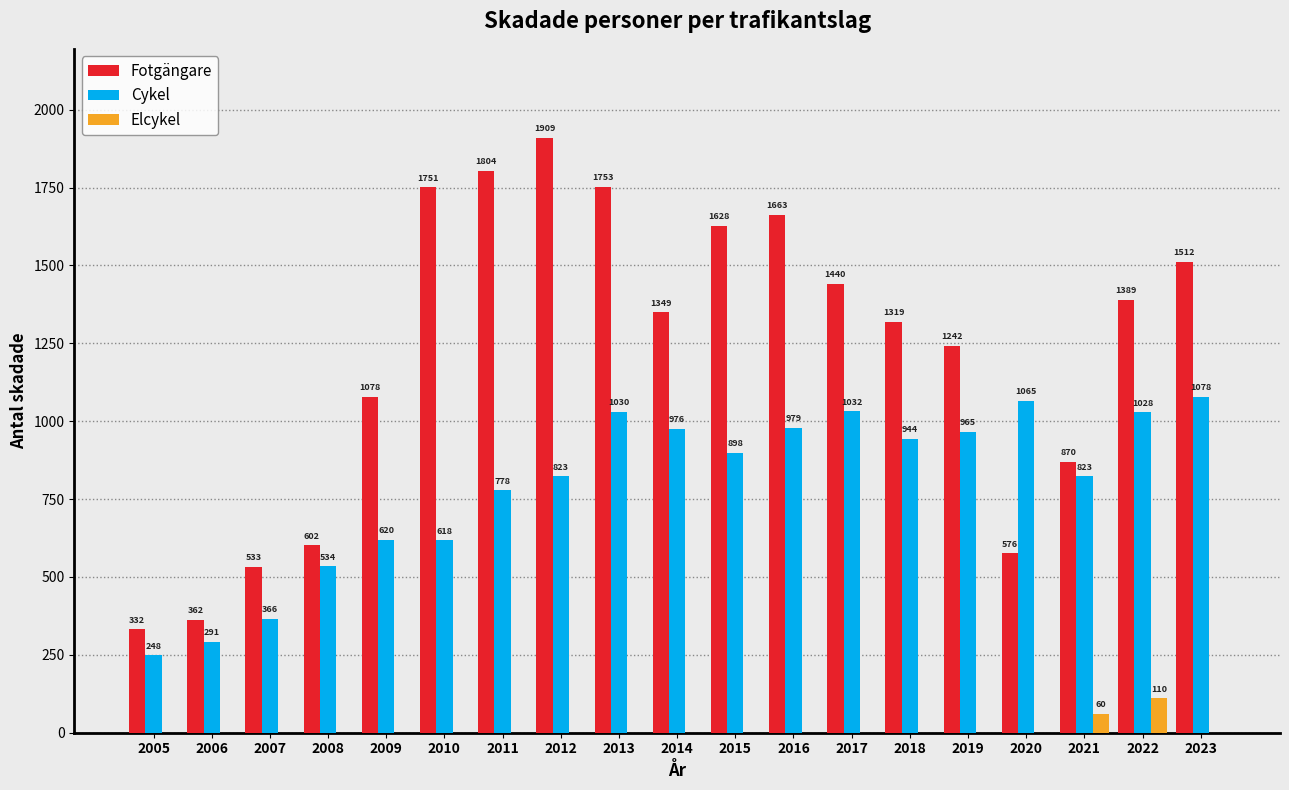

What is the sum of all Cykel values?

15096